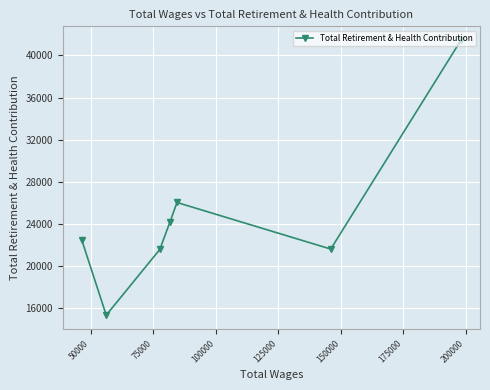

What is the difference between the maximum and minimum values?

26151